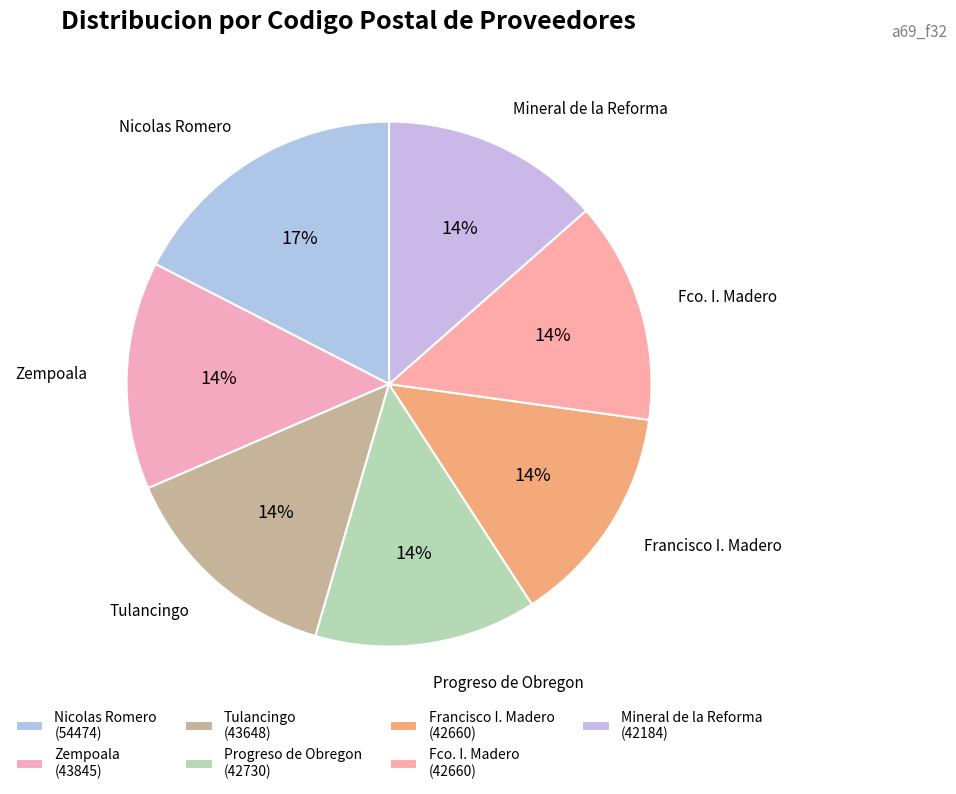

Count the number of slices in the pie.

7